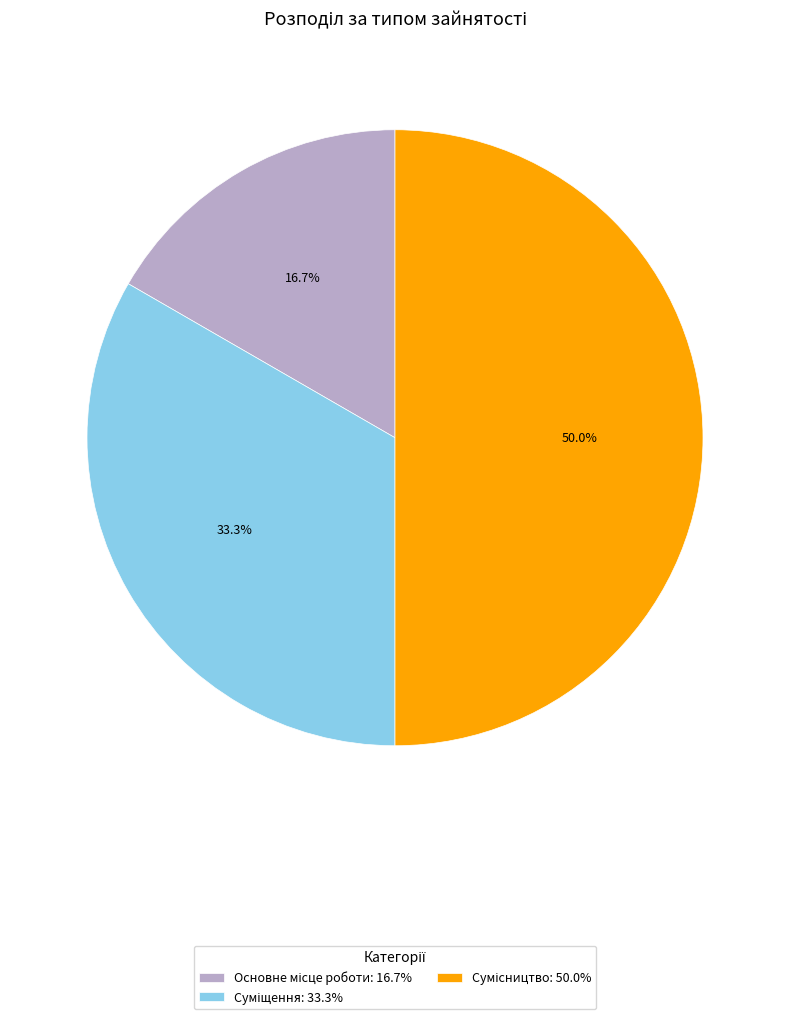

The Основне місце роботи slice represents 3% of the pie. True or false?

False